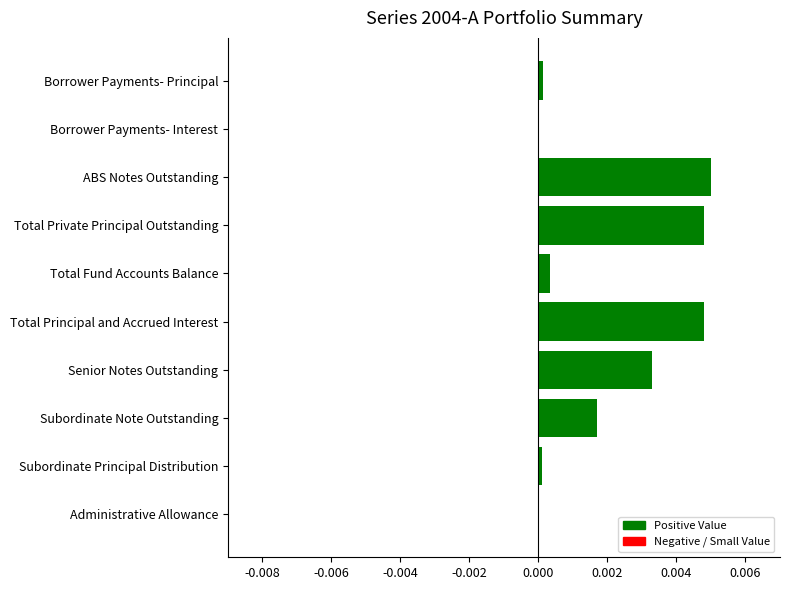

How many series are shown in this chart?

1